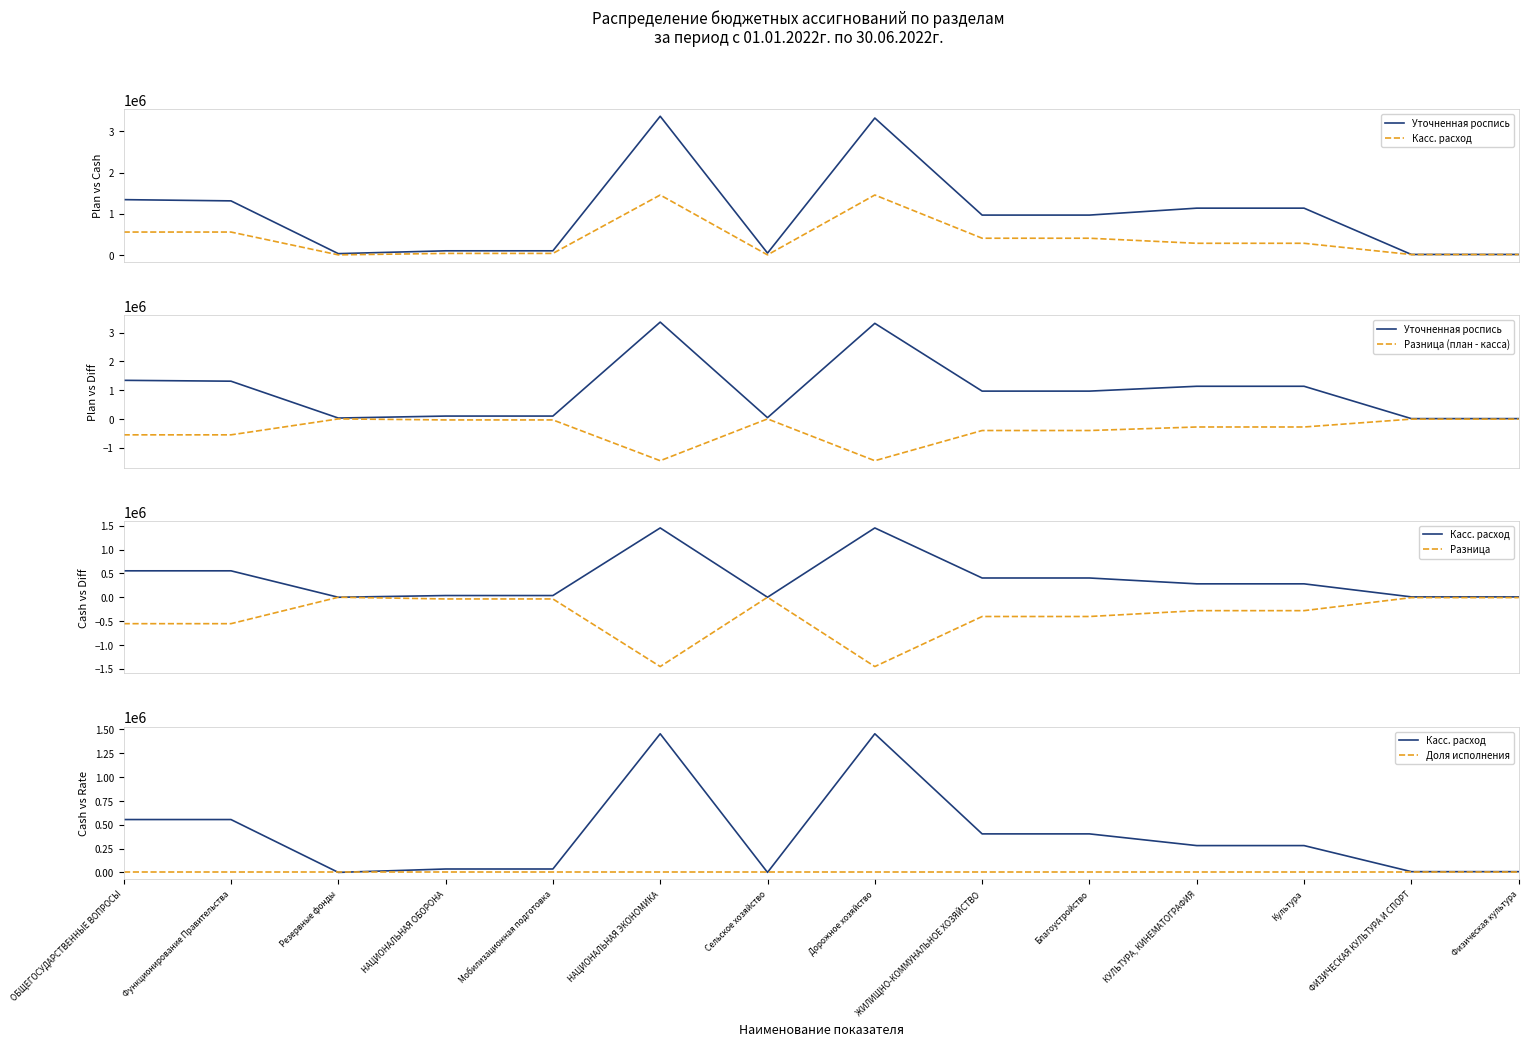

True or false: Доля исполнения has a value of -0.5 at Резервные фонды.

False